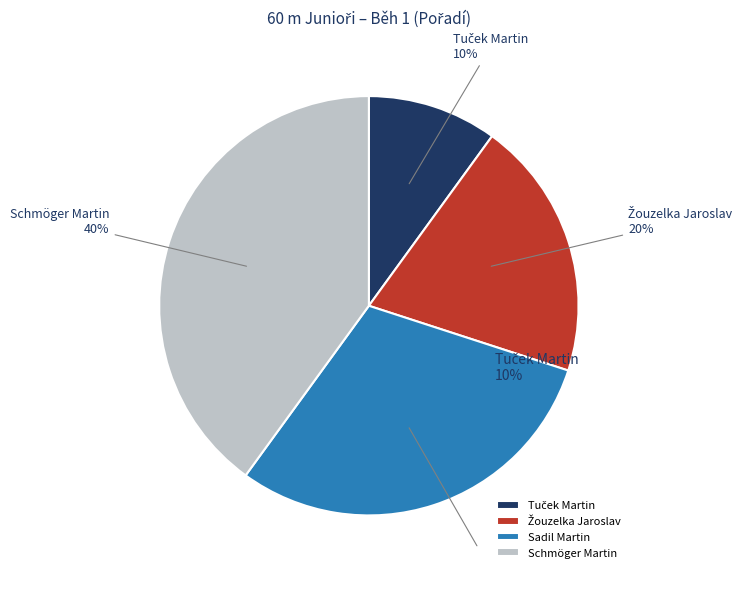

True or false: Schmöger Martin accounts for 40% of the total.

True